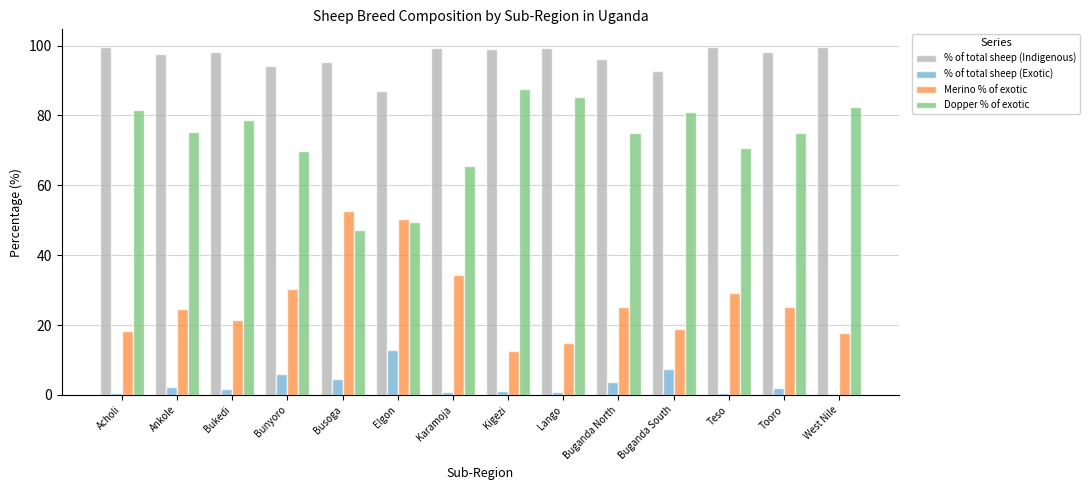

What is the value of the Merino % of exotic bar at the 10th from the left?

25.1